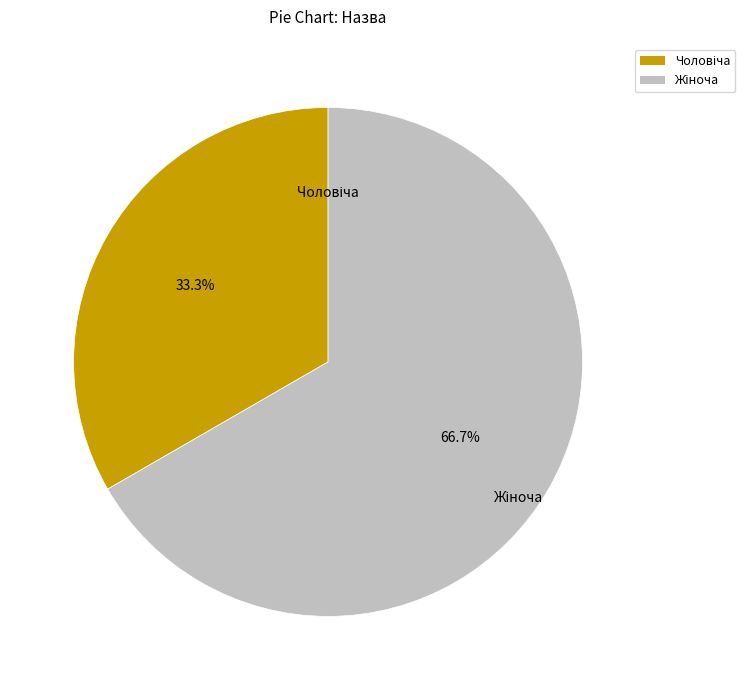

Is there a majority slice in this chart?

Yes